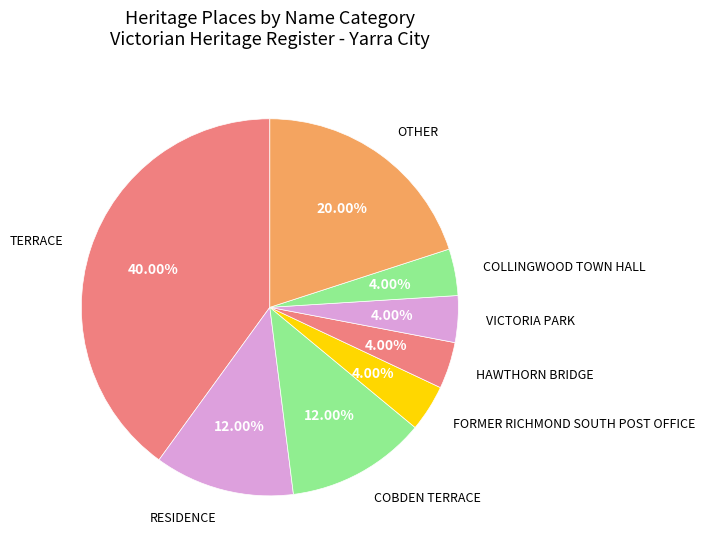

To the nearest percent, what portion does COLLINGWOOD TOWN HALL represent?

4%